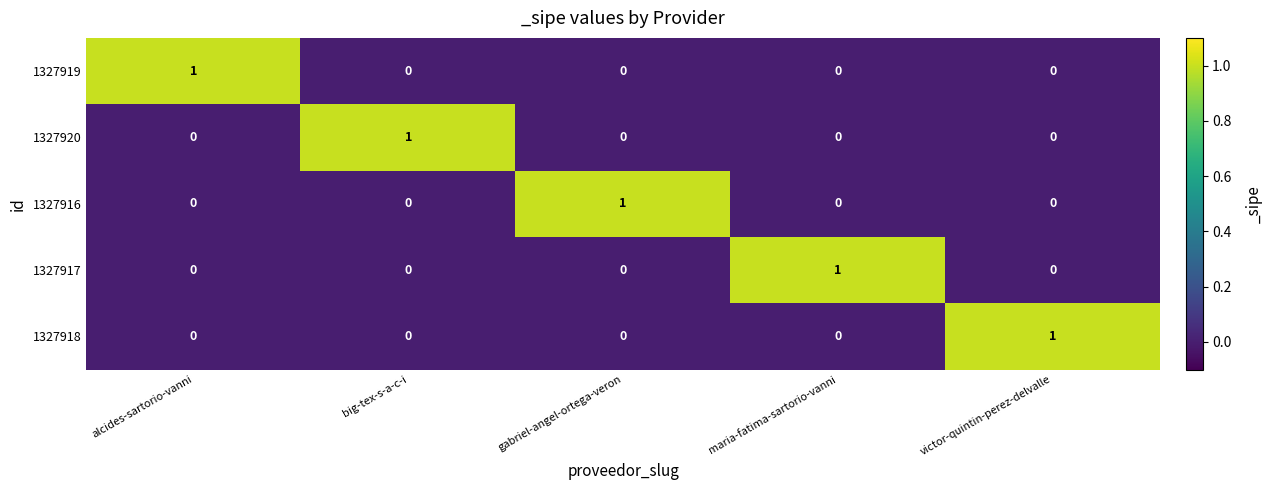

Which category has the highest value in the 1327916 series?

gabriel-angel-ortega-veron